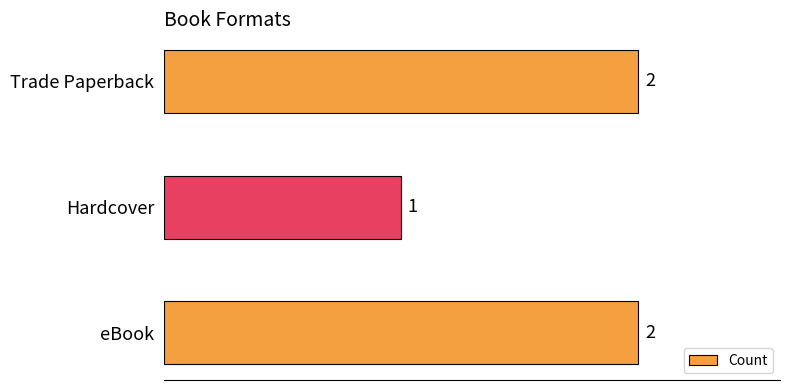

Which label corresponds to the smallest value in the chart?

Hardcover